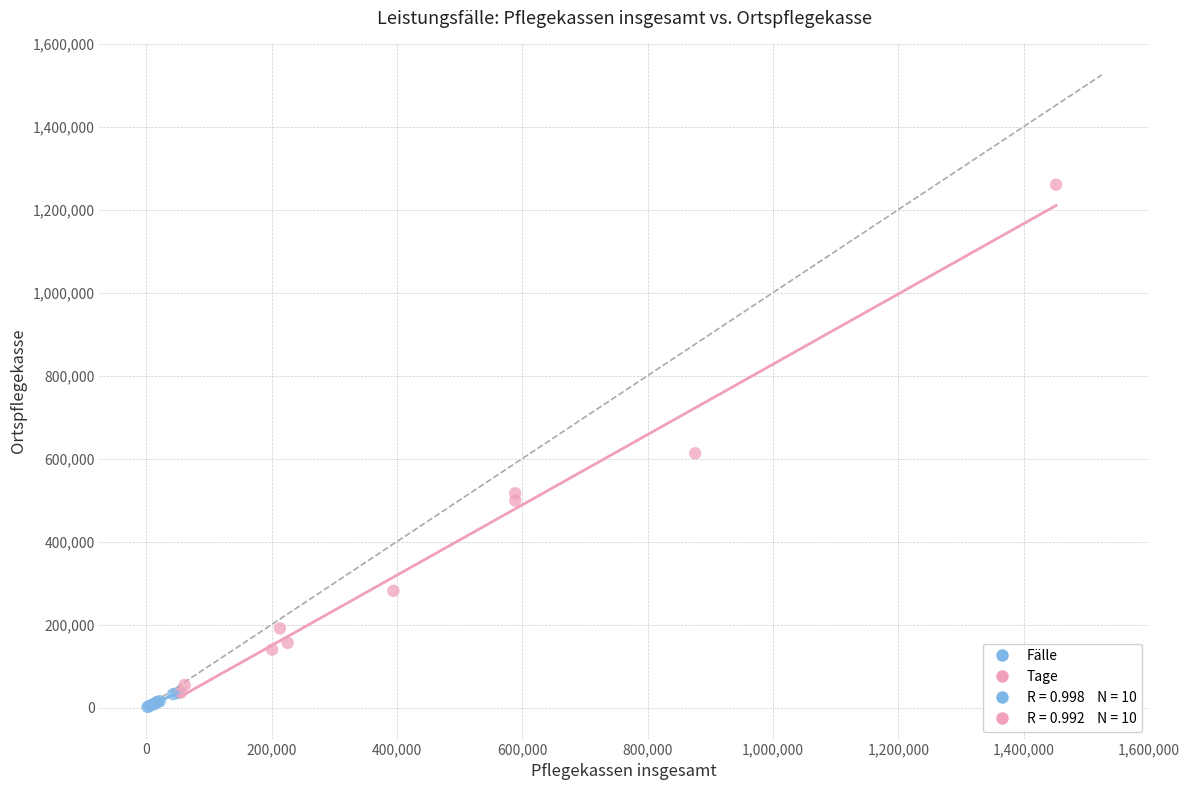

Which series reaches the minimum Y coordinate?

Fälle